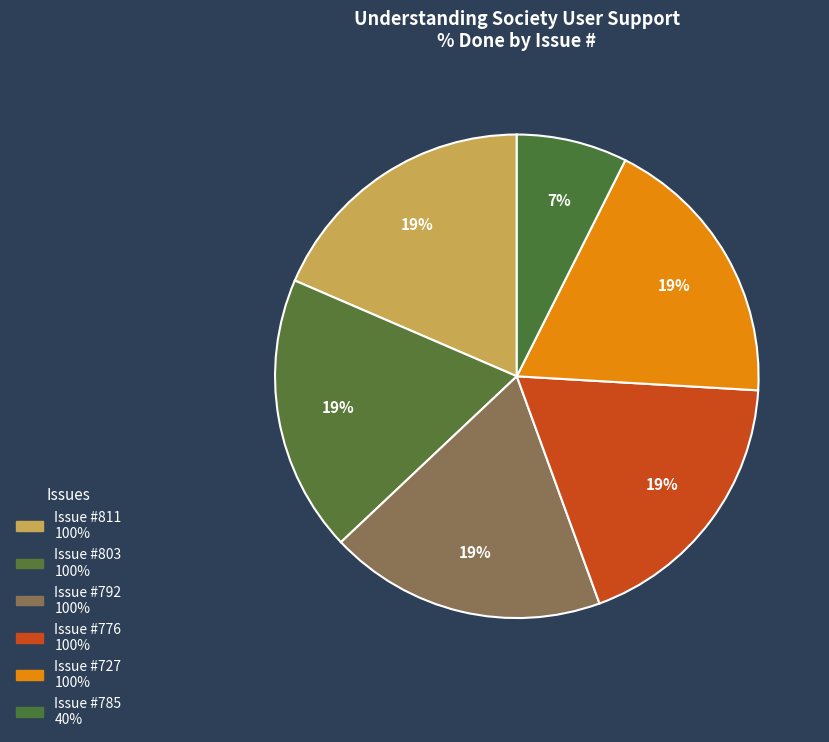

To the nearest percent, what is the difference between the largest and smallest slice percentages?

11%